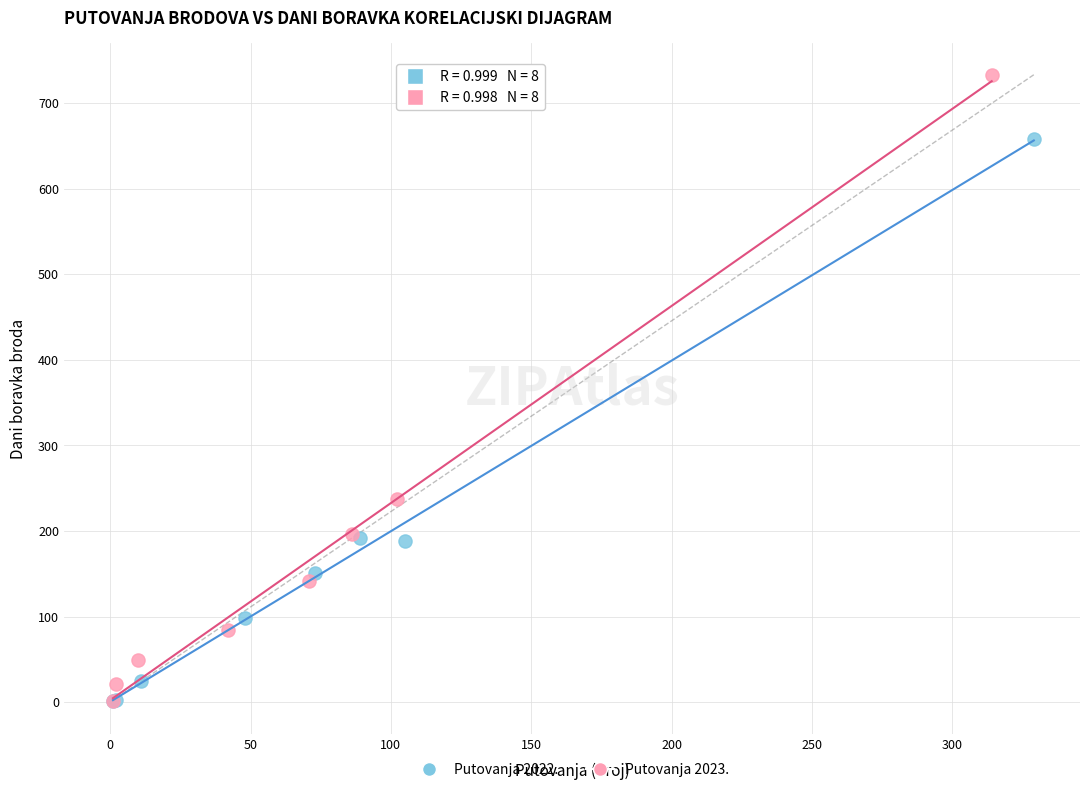

Which series has the widest spread of Y values?

Putovanja 2023.